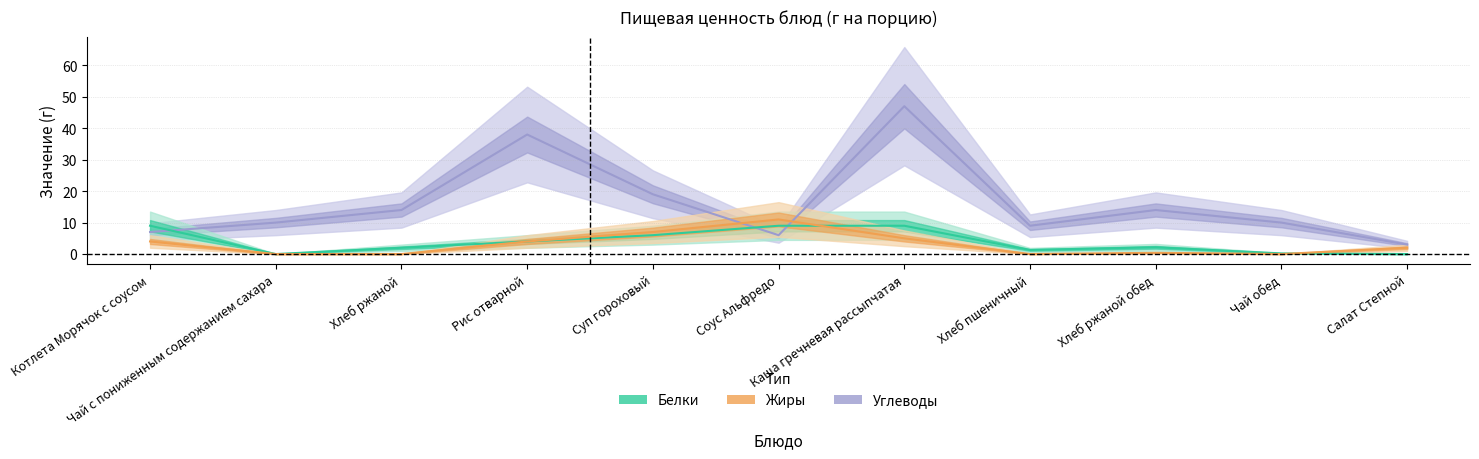

What is the spread (max minus min) of values at Чай обед?

10.0